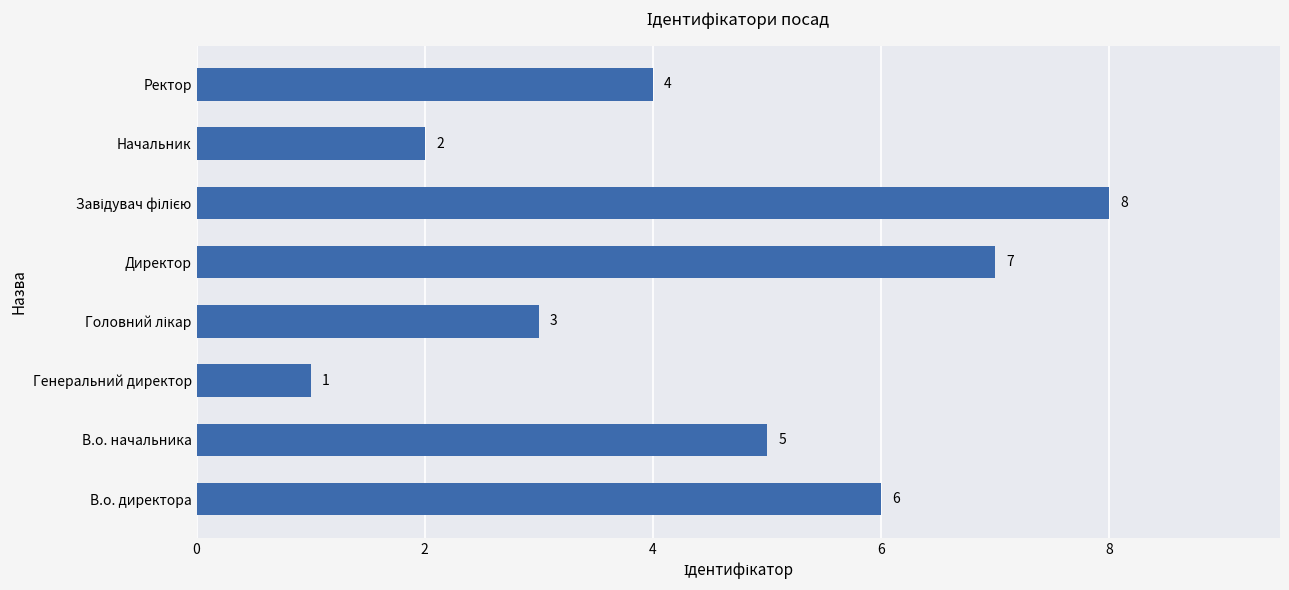

At which label is the value closest to 4?

Ректор